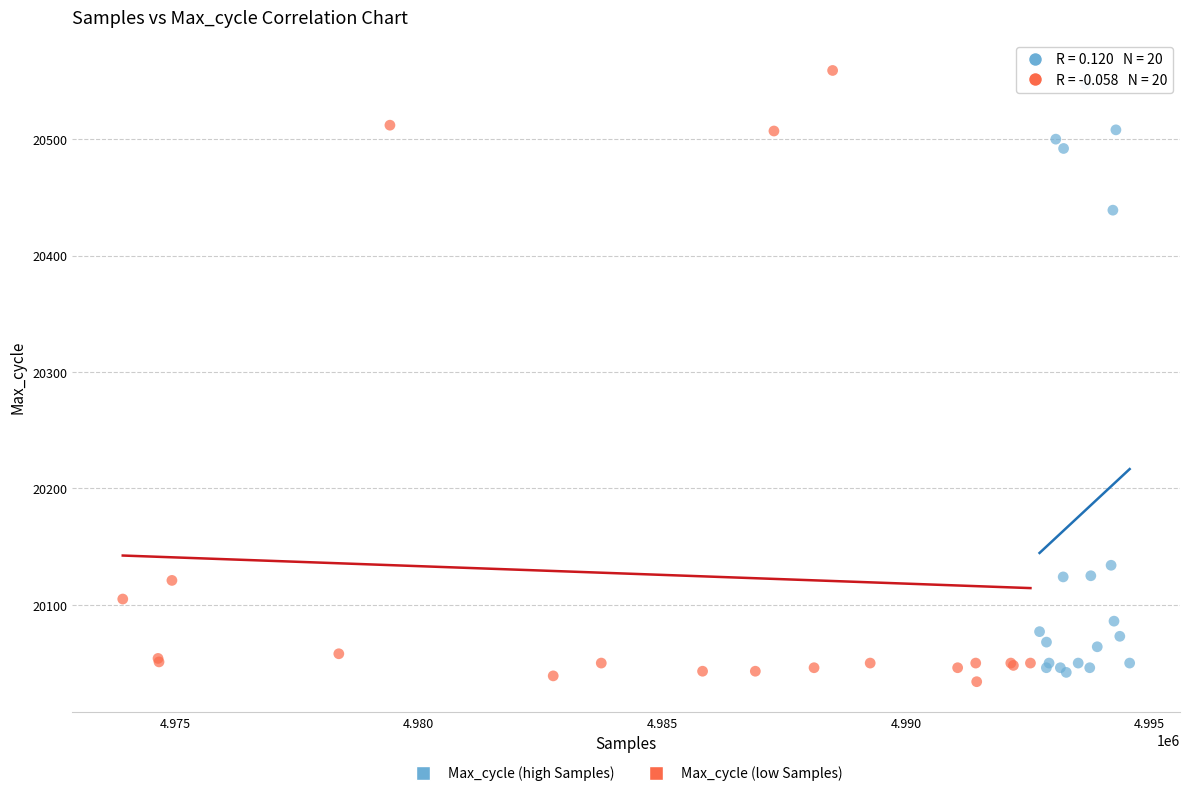

Which series has the largest Y range (max minus min)?

Max_cycle (low Samples)